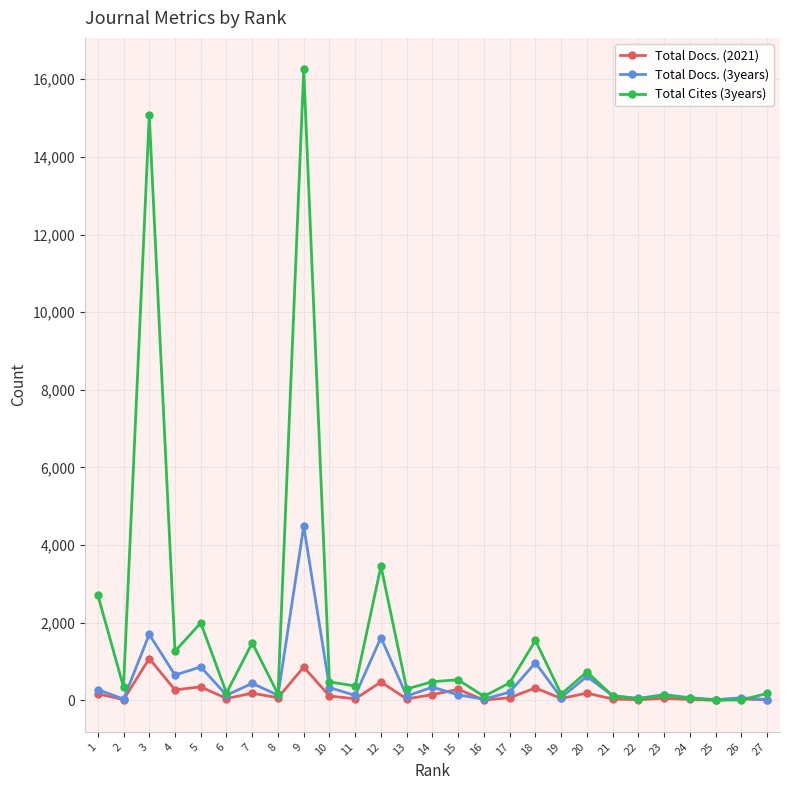

What is the value of the Total Docs. (3years) point at the 3rd from the left?

1698